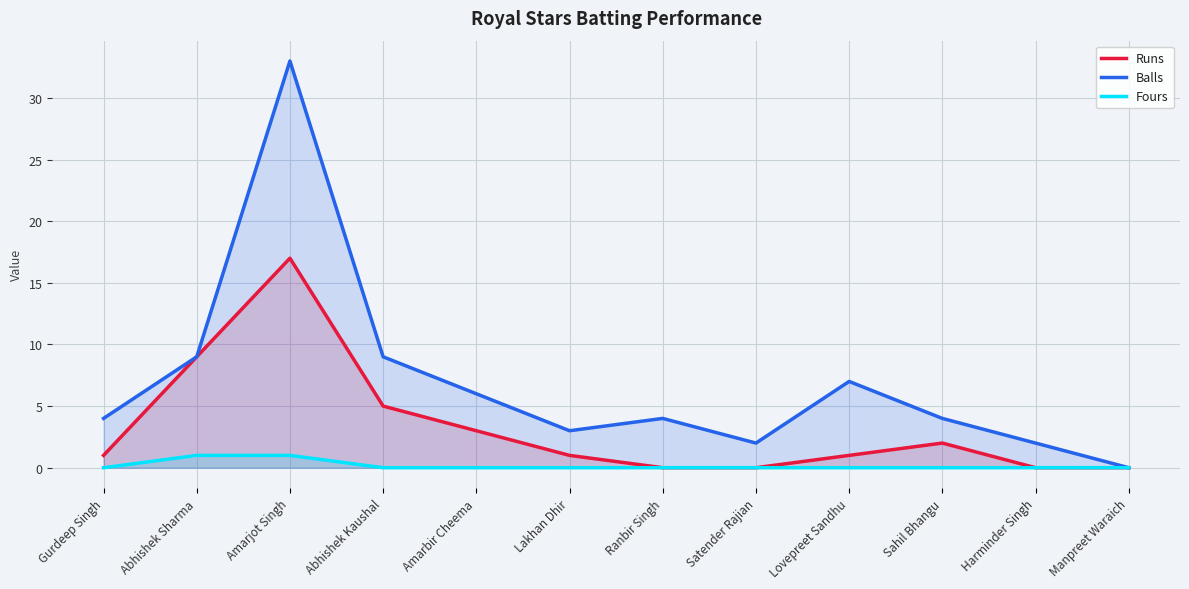

At which category is the sum across all series the highest?

Amarjot Singh